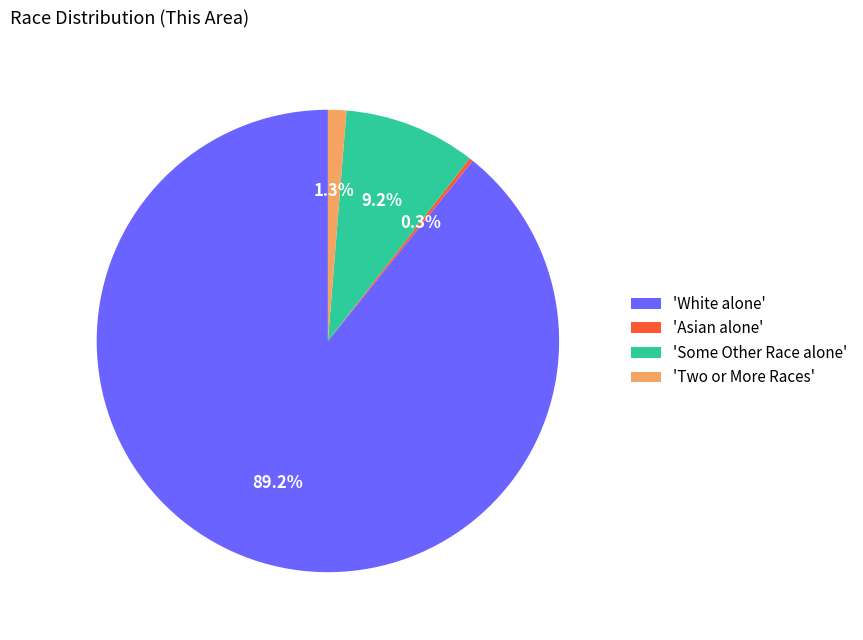

What is the majority slice?

'White alone'